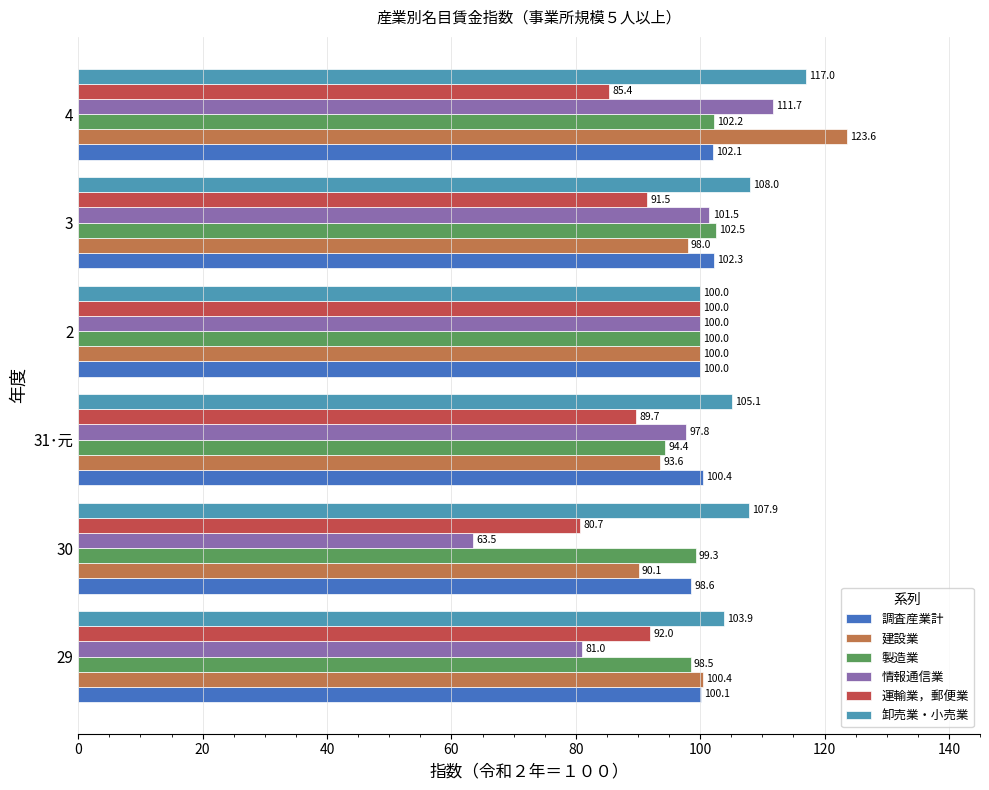

At which category is the sum across all series the highest?

4